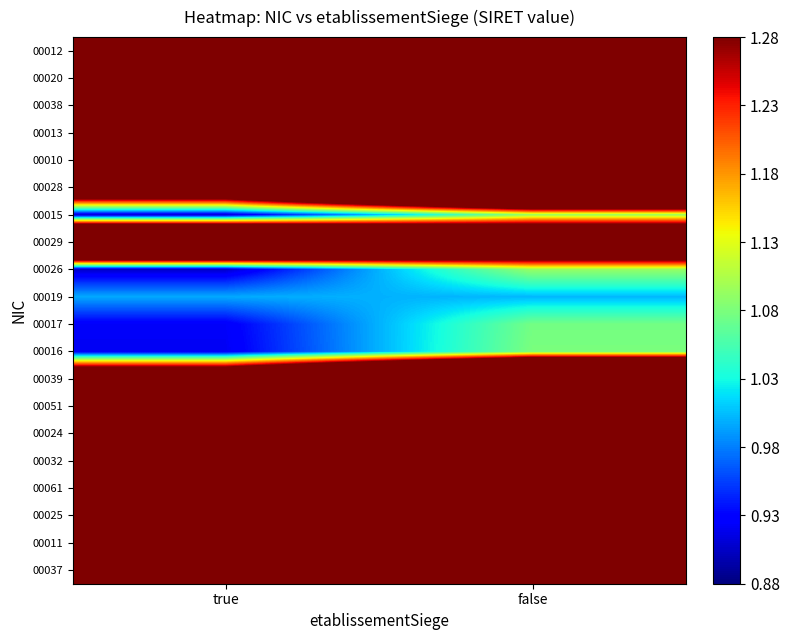

At which category is the sum across all series the highest?

false